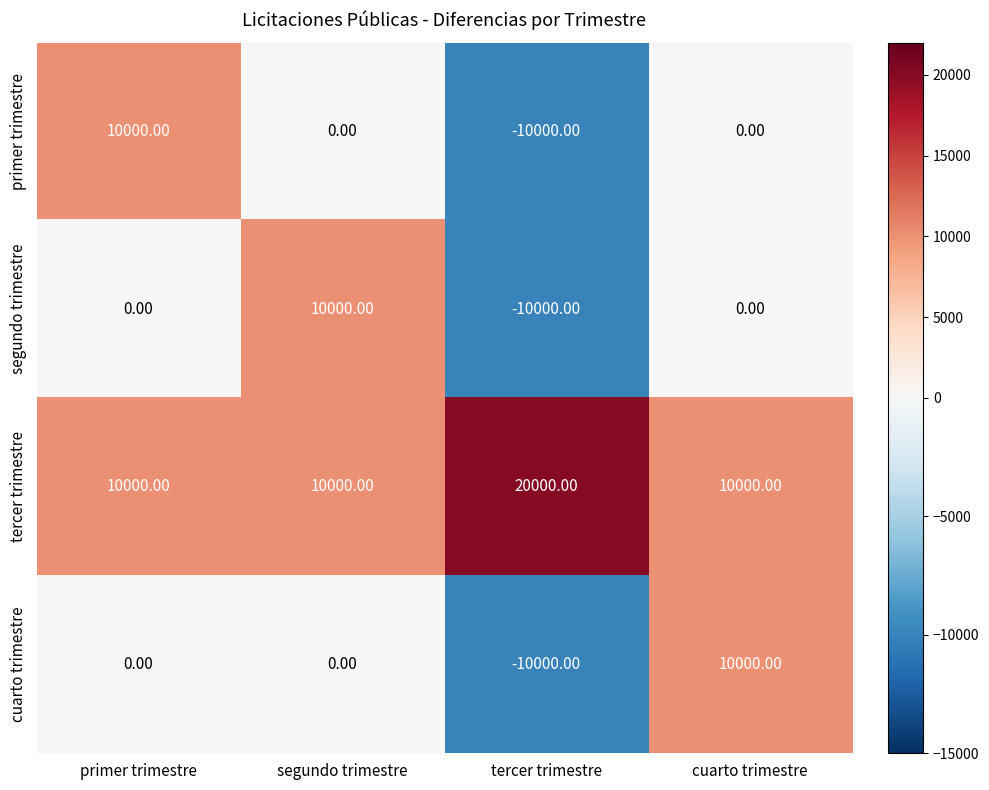

Between tercer trimestre and cuarto trimestre, which series saw the biggest shift?

cuarto trimestre